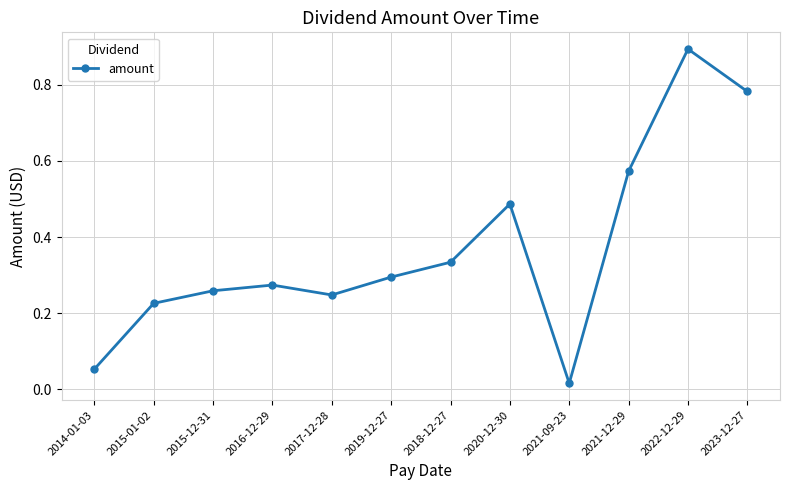

Which has a higher value, 2017-12-28 or 2015-01-02?

2017-12-28